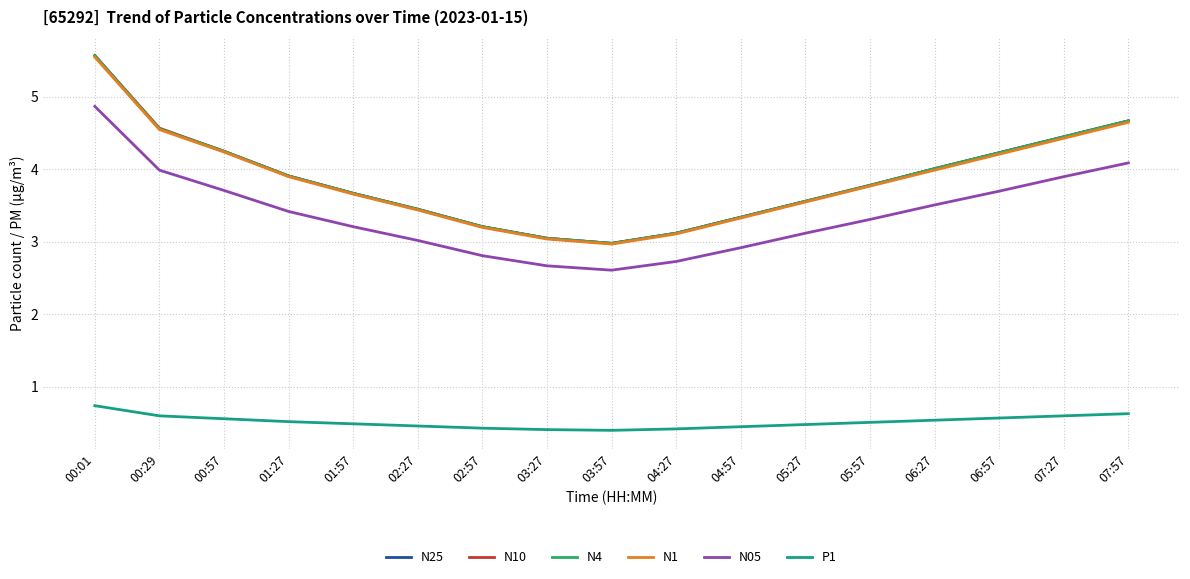

At which category is the sum across all series the highest?

00:01